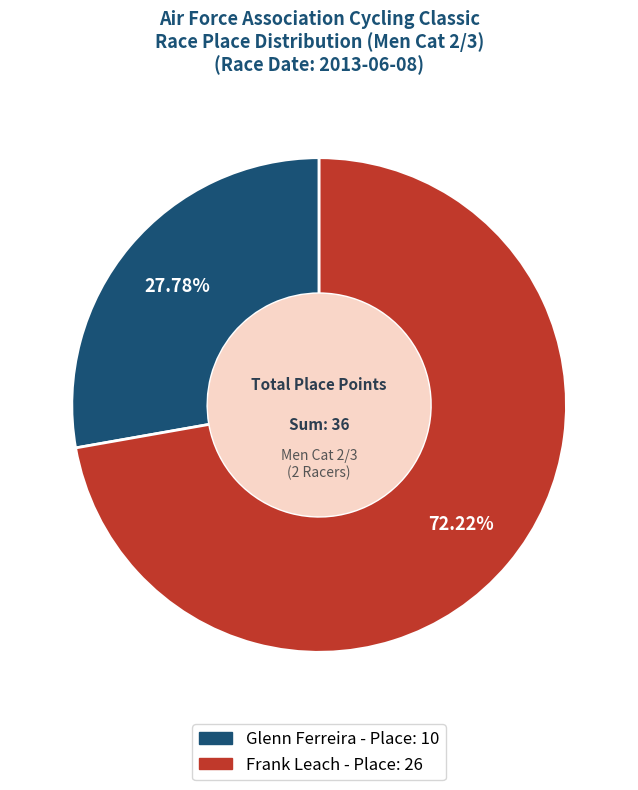

Is it true that Frank Leach is 83% of the pie?

False